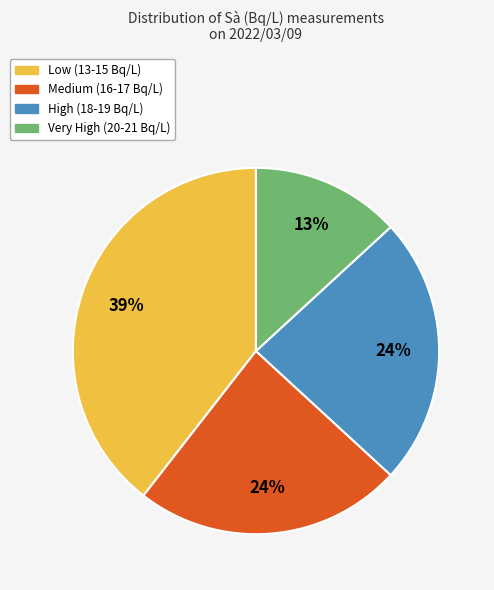

Between Very High (20-21 Bq/L) and Low (13-15 Bq/L), which is larger?

Low (13-15 Bq/L)